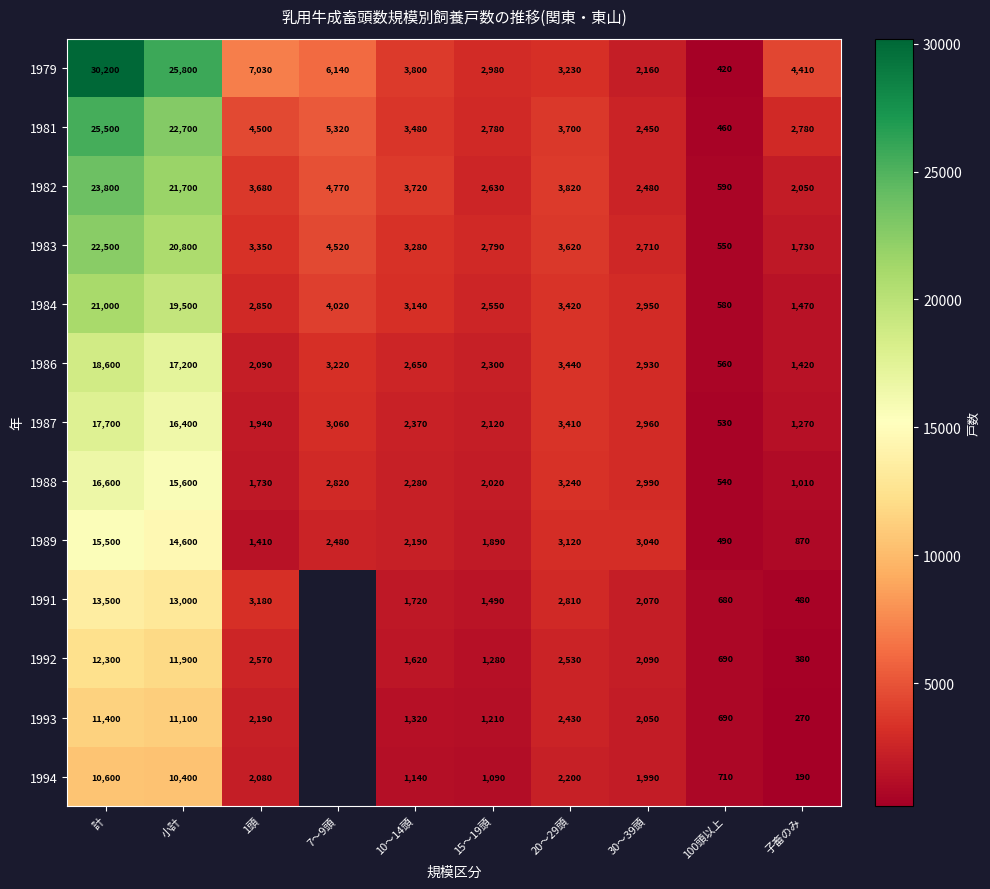

Is it true that 1981 equals 1785.2 at 10～14頭?

False